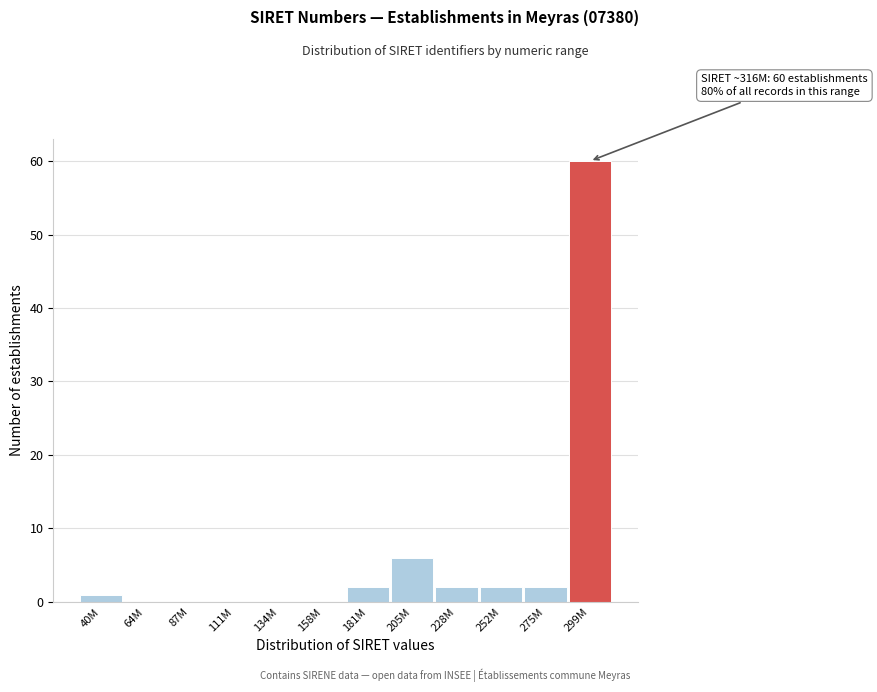

Reading left to right, what are all the values shown in this chart?

40M=1	64M=0	87M=0	111M=0	134M=0	158M=0	181M=2	205M=6	228M=2	252M=2	275M=2	299M=60